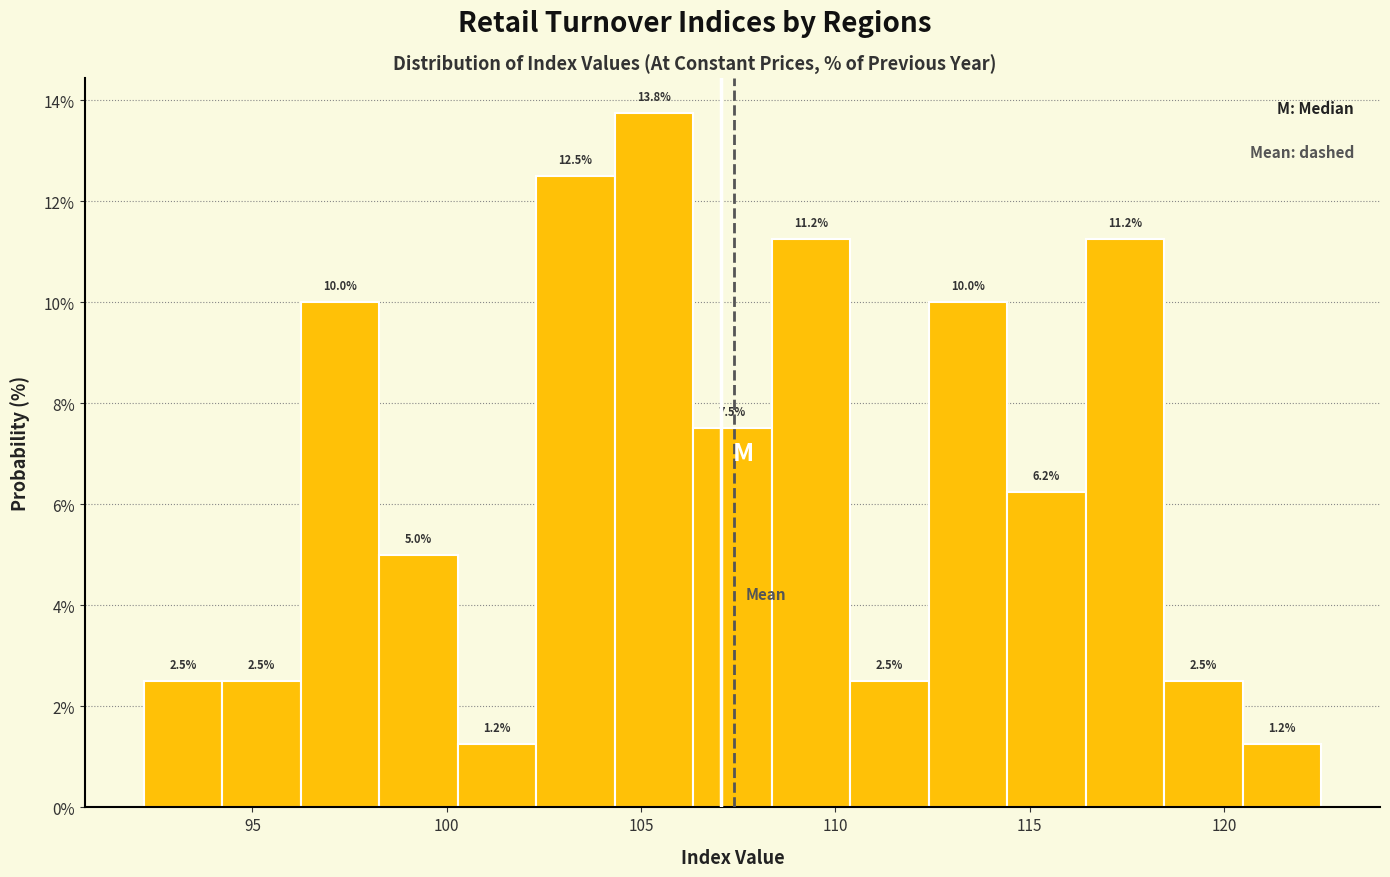

How tall is the bar that spans 102.5 to 104.5 on the x-axis? The bar edges are not printed on the chart, so give them approximately, as read against the axis.

12.5